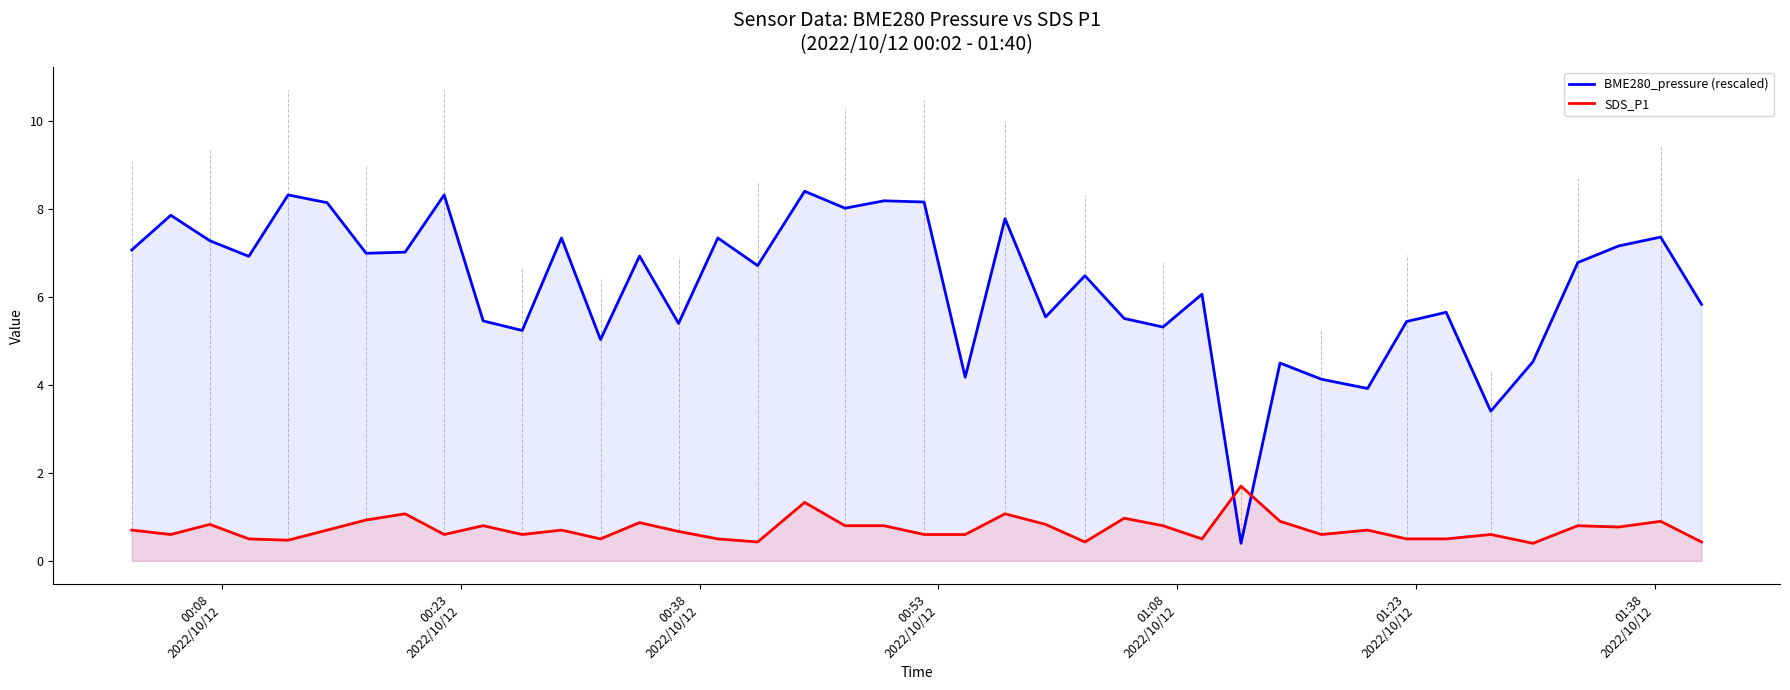

Rank the series by their average value, from highest to lowest.

BME280_pressure (rescaled), SDS_P1